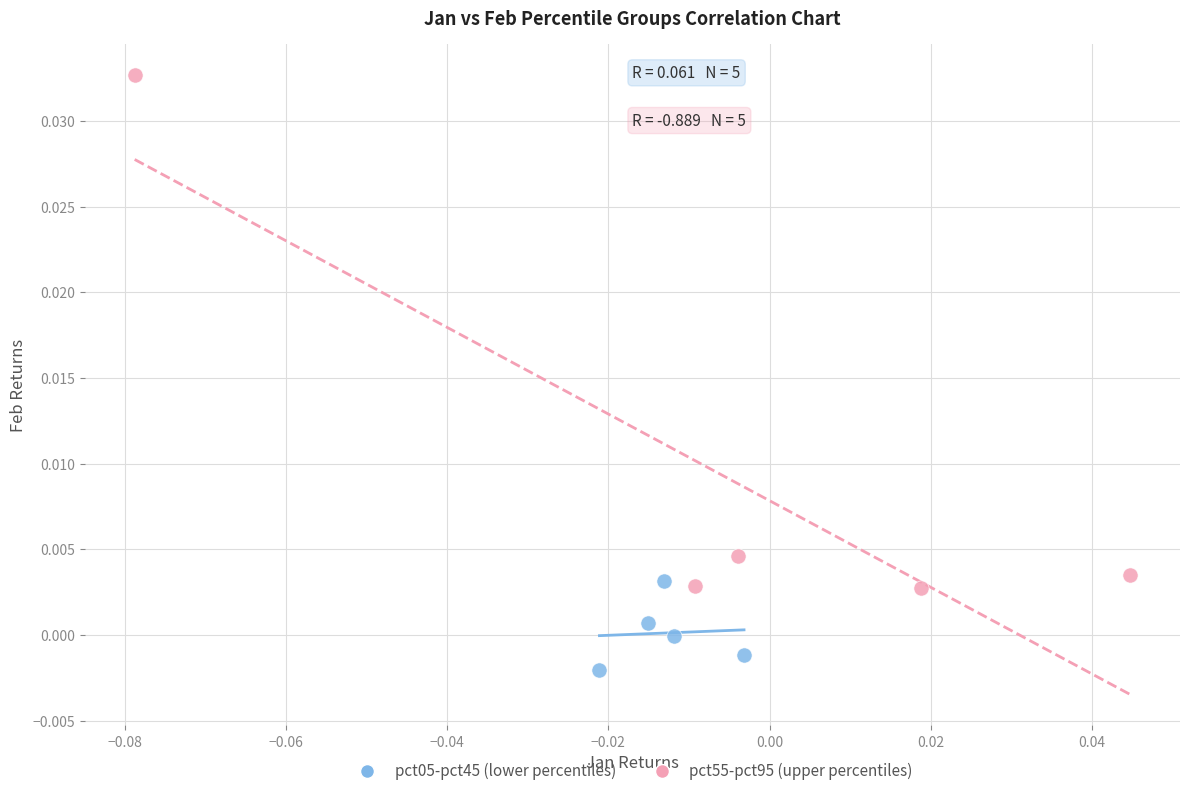

What are all the series names shown in the legend?

pct05-pct45 (lower percentiles), pct55-pct95 (upper percentiles)